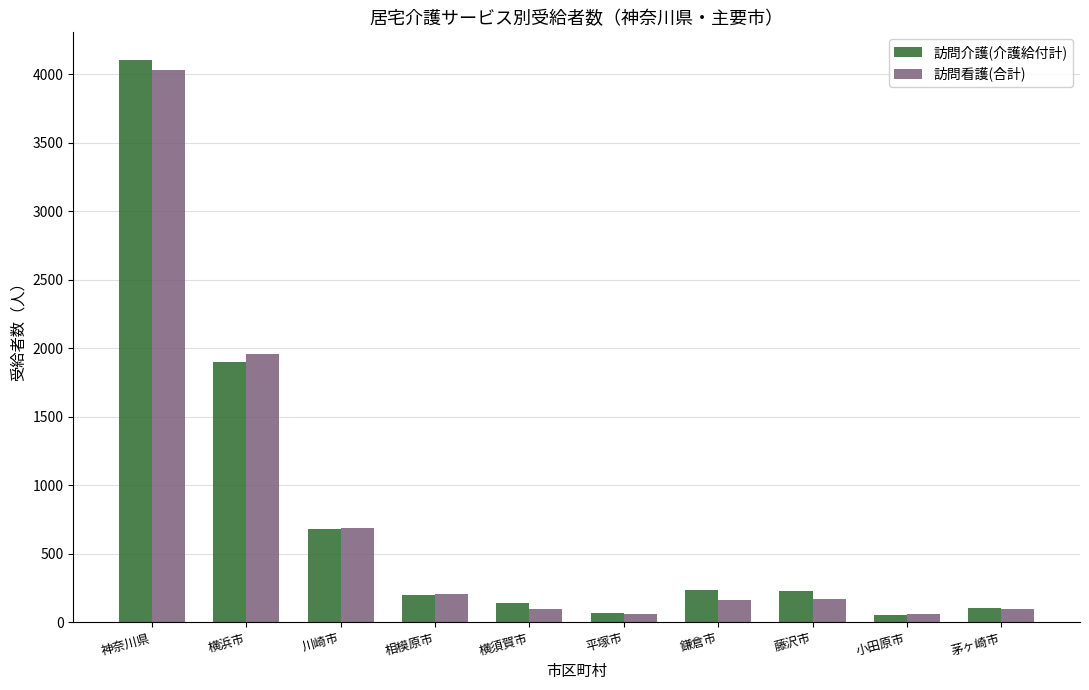

What are all the series names shown in the legend?

訪問介護(介護給付計), 訪問看護(合計)